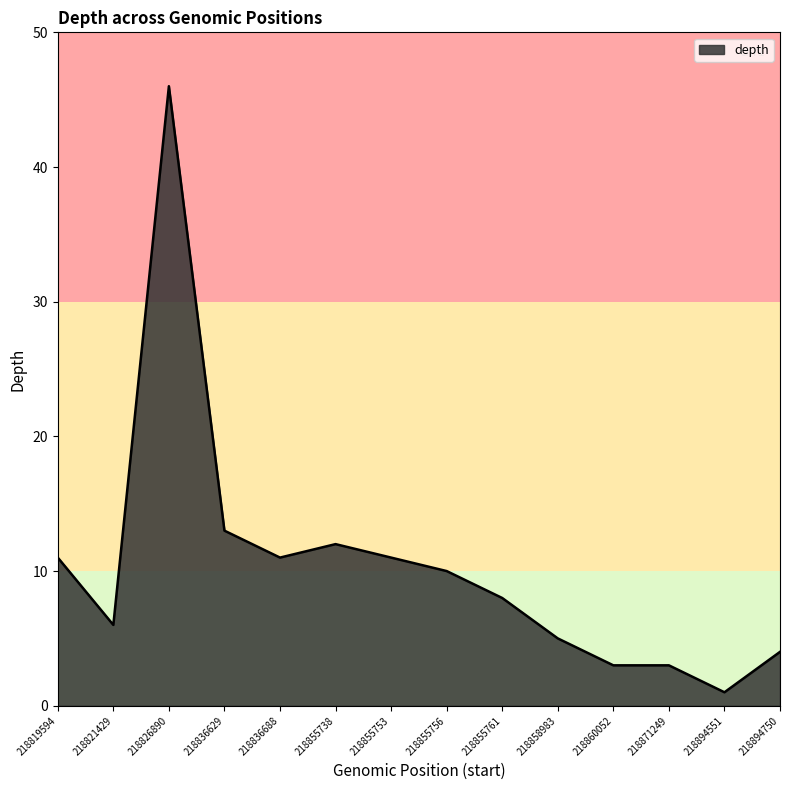

What is the difference between the values at 218858983 and 218819594?

6